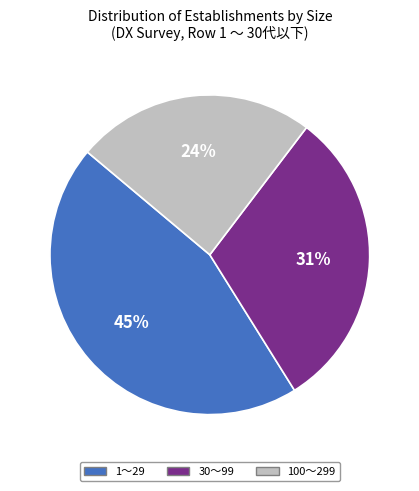

Do 100～299 and 30～99 together represent more than half of the pie?

Yes